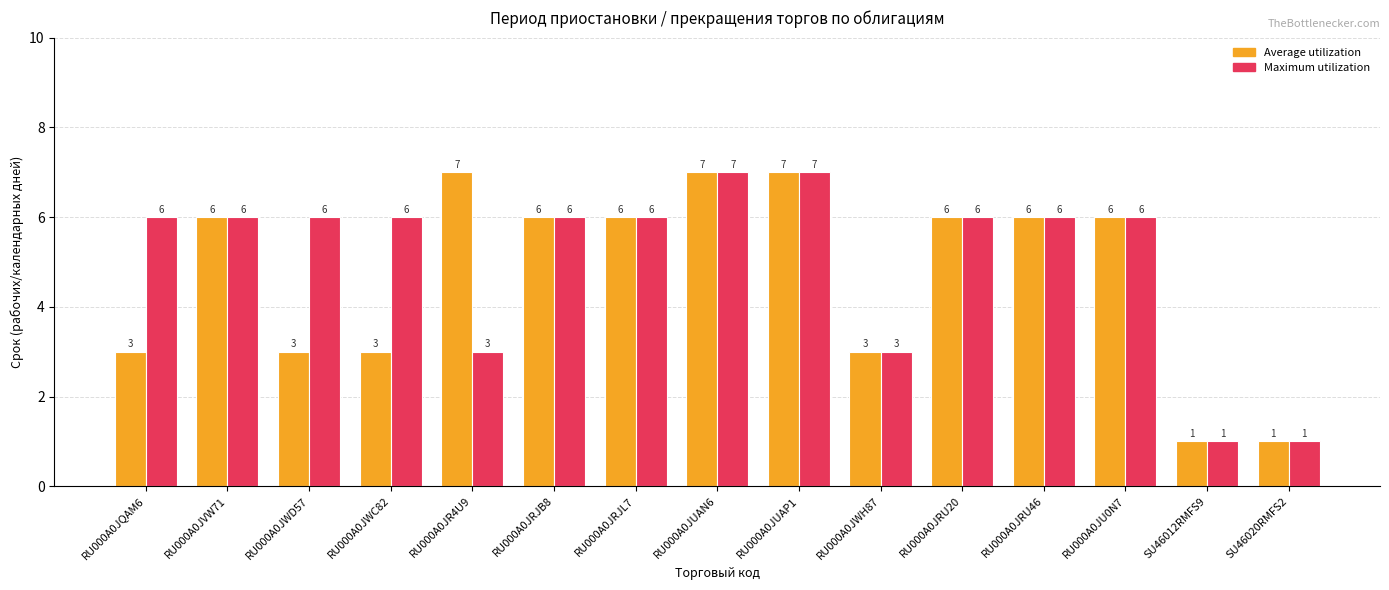

What are all the series names shown in the legend?

Average utilization, Maximum utilization